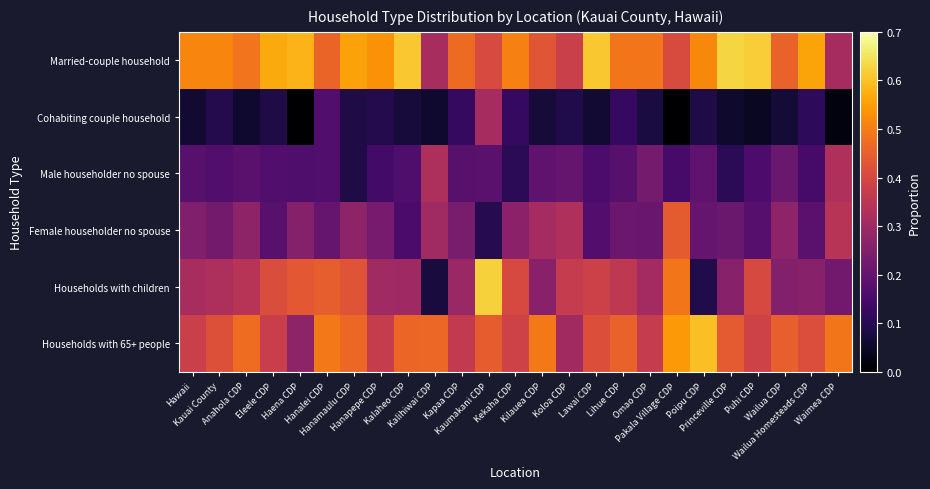

Reading left to right, what are all the values shown in this chart?

Married-couple household: Hawaii=0.5	Kauai County=0.5	Anahola CDP=0.5	Eleele CDP=0.6	Haena CDP=0.6	Hanalei CDP=0.5	Hanamaulu CDP=0.6	Hanapepe CDP=0.5	Kalaheo CDP=0.6	Kalihiwai CDP=0.3	Kapaa CDP=0.5	Kaumakani CDP=0.4	Kekaha CDP=0.5	Kilauea CDP=0.4	Koloa CDP=0.4	Lawai CDP=0.6	Lihue CDP=0.5	Omao CDP=0.5	Pakala Village CDP=0.4	Poipu CDP=0.5	Princeville CDP=0.6	Puhi CDP=0.6	Wailua CDP=0.5	Wailua Homesteads CDP=0.6	Waimea CDP=0.3
Cohabiting couple household: Hawaii=0.1	Kauai County=0.1	Anahola CDP=0.1	Eleele CDP=0.1	Haena CDP=0.0	Hanalei CDP=0.2	Hanamaulu CDP=0.1	Hanapepe CDP=0.1	Kalaheo CDP=0.1	Kalihiwai CDP=0.1	Kapaa CDP=0.1	Kaumakani CDP=0.3	Kekaha CDP=0.1	Kilauea CDP=0.1	Koloa CDP=0.1	Lawai CDP=0.1	Lihue CDP=0.1	Omao CDP=0.1	Pakala Village CDP=0.0	Poipu CDP=0.1	Princeville CDP=0.1	Puhi CDP=0.0	Wailua CDP=0.1	Wailua Homesteads CDP=0.1	Waimea CDP=0.0
Male householder no spouse: Hawaii=0.2	Kauai County=0.2	Anahola CDP=0.2	Eleele CDP=0.2	Haena CDP=0.2	Hanalei CDP=0.2	Hanamaulu CDP=0.1	Hanapepe CDP=0.1	Kalaheo CDP=0.2	Kalihiwai CDP=0.3	Kapaa CDP=0.2	Kaumakani CDP=0.2	Kekaha CDP=0.1	Kilauea CDP=0.2	Koloa CDP=0.2	Lawai CDP=0.2	Lihue CDP=0.2	Omao CDP=0.2	Pakala Village CDP=0.1	Poipu CDP=0.2	Princeville CDP=0.1	Puhi CDP=0.2	Wailua CDP=0.2	Wailua Homesteads CDP=0.1	Waimea CDP=0.3
Female householder no spouse: Hawaii=0.2	Kauai County=0.2	Anahola CDP=0.3	Eleele CDP=0.2	Haena CDP=0.3	Hanalei CDP=0.2	Hanamaulu CDP=0.3	Hanapepe CDP=0.2	Kalaheo CDP=0.2	Kalihiwai CDP=0.3	Kapaa CDP=0.2	Kaumakani CDP=0.1	Kekaha CDP=0.3	Kilauea CDP=0.3	Koloa CDP=0.3	Lawai CDP=0.2	Lihue CDP=0.2	Omao CDP=0.2	Pakala Village CDP=0.4	Poipu CDP=0.2	Princeville CDP=0.2	Puhi CDP=0.2	Wailua CDP=0.3	Wailua Homesteads CDP=0.2	Waimea CDP=0.3
Households with children: Hawaii=0.3	Kauai County=0.3	Anahola CDP=0.3	Eleele CDP=0.4	Haena CDP=0.4	Hanalei CDP=0.4	Hanamaulu CDP=0.4	Hanapepe CDP=0.3	Kalaheo CDP=0.3	Kalihiwai CDP=0.1	Kapaa CDP=0.3	Kaumakani CDP=0.6	Kekaha CDP=0.4	Kilauea CDP=0.3	Koloa CDP=0.4	Lawai CDP=0.4	Lihue CDP=0.4	Omao CDP=0.3	Pakala Village CDP=0.5	Poipu CDP=0.1	Princeville CDP=0.3	Puhi CDP=0.4	Wailua CDP=0.3	Wailua Homesteads CDP=0.3	Waimea CDP=0.2
Households with 65+ people: Hawaii=0.4	Kauai County=0.4	Anahola CDP=0.5	Eleele CDP=0.4	Haena CDP=0.3	Hanalei CDP=0.5	Hanamaulu CDP=0.5	Hanapepe CDP=0.4	Kalaheo CDP=0.5	Kalihiwai CDP=0.5	Kapaa CDP=0.4	Kaumakani CDP=0.4	Kekaha CDP=0.4	Kilauea CDP=0.5	Koloa CDP=0.3	Lawai CDP=0.4	Lihue CDP=0.5	Omao CDP=0.4	Pakala Village CDP=0.5	Poipu CDP=0.6	Princeville CDP=0.4	Puhi CDP=0.4	Wailua CDP=0.5	Wailua Homesteads CDP=0.4	Waimea CDP=0.5